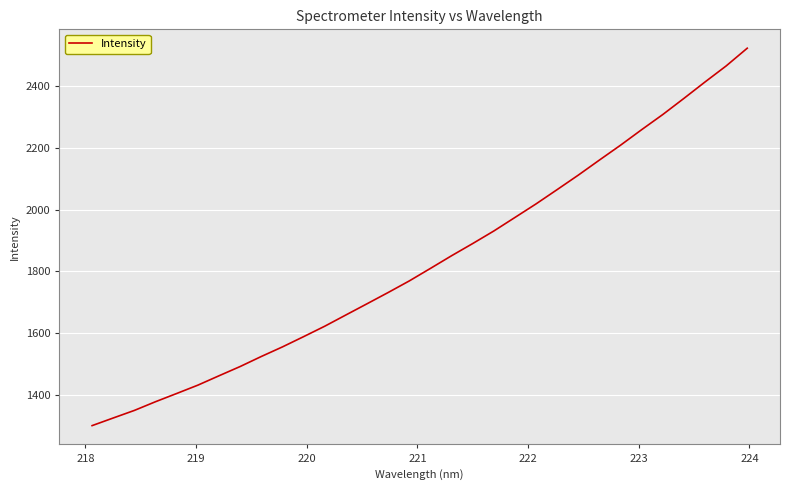

What is the minimum value shown in the chart?

1300.2